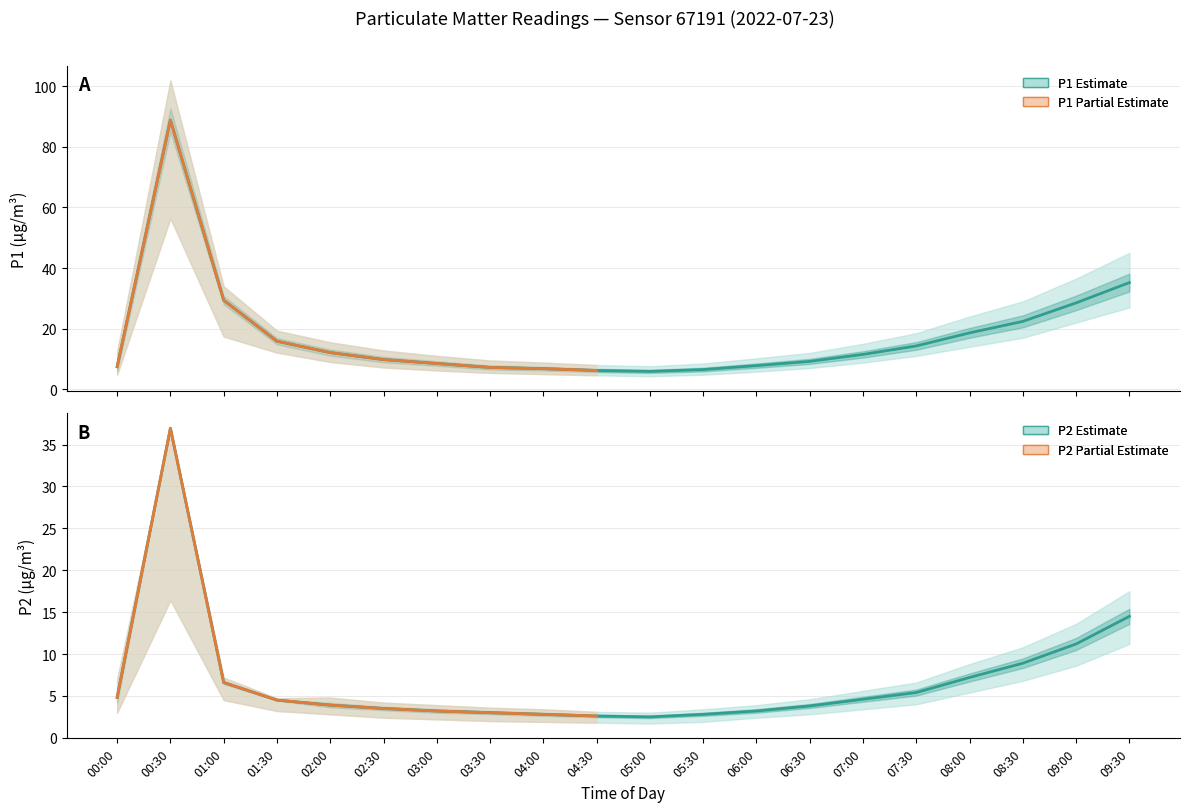

True or false: P2 (PM2.5) has more than 2 interior local peaks.

False